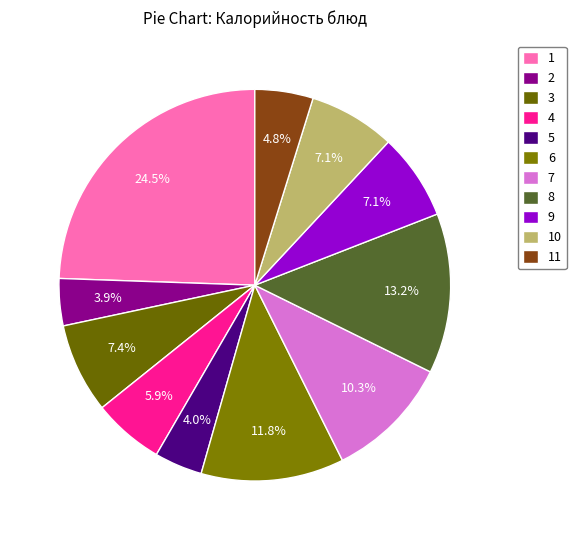

Count the number of slices in the pie.

11